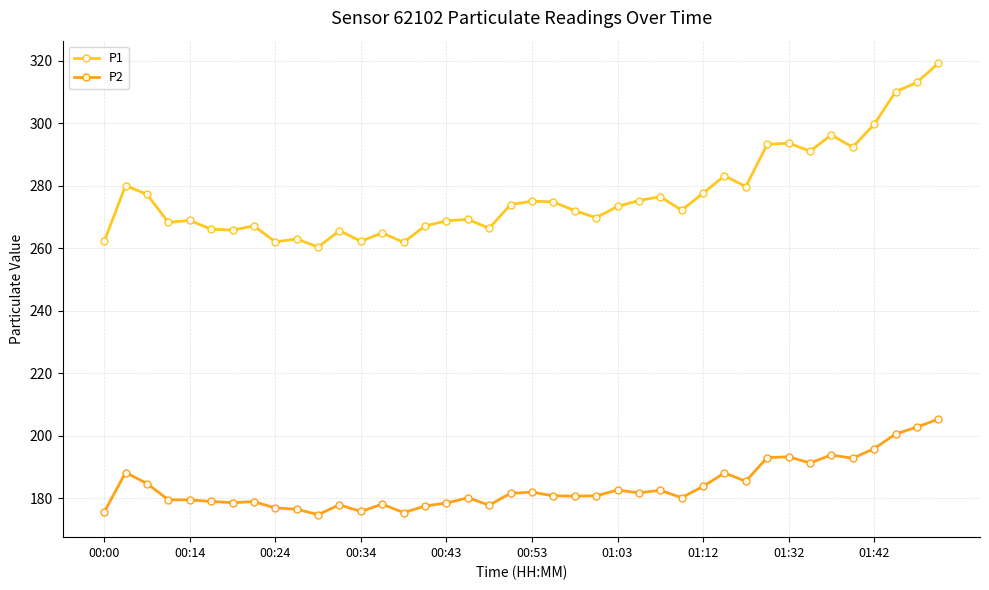

True or false: P2 and P1 cross at least once.

False